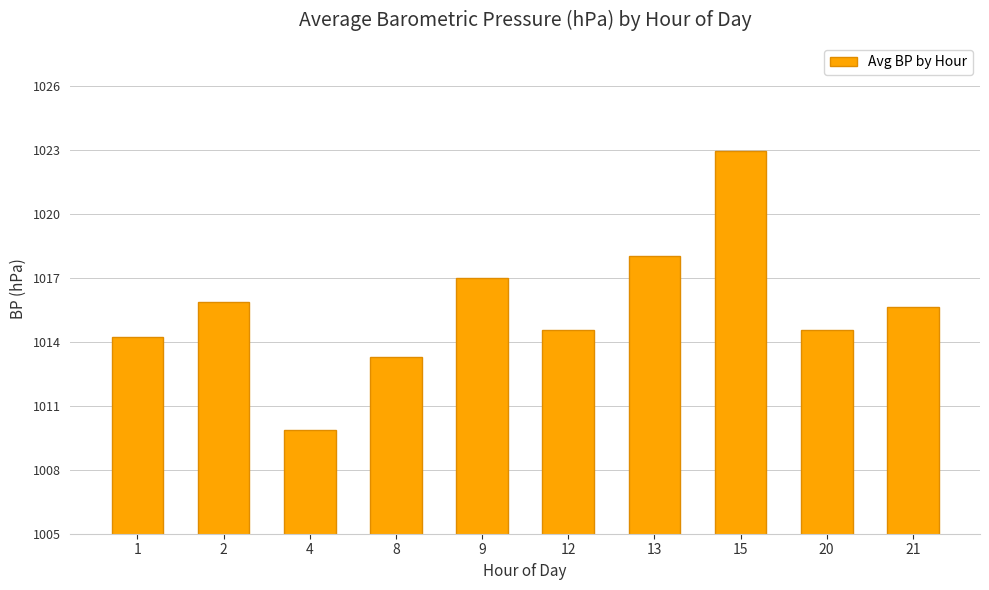

Is it true that the value at 20 is 238.9?

False